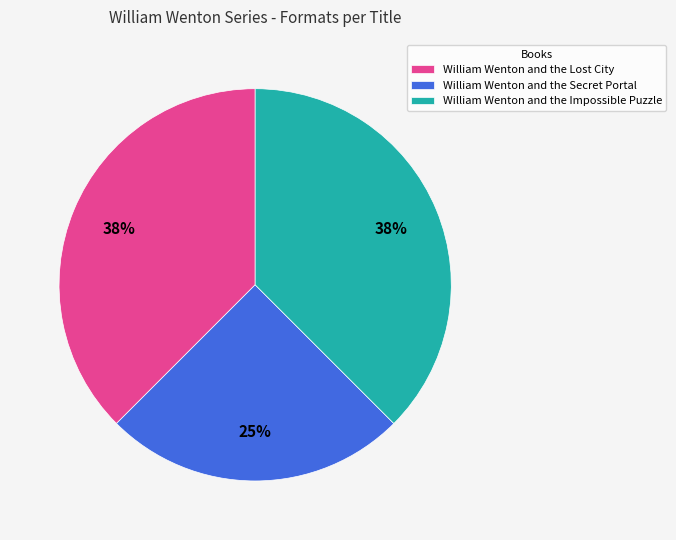

Is it true that William Wenton and the Lost City is 26% of the pie?

False